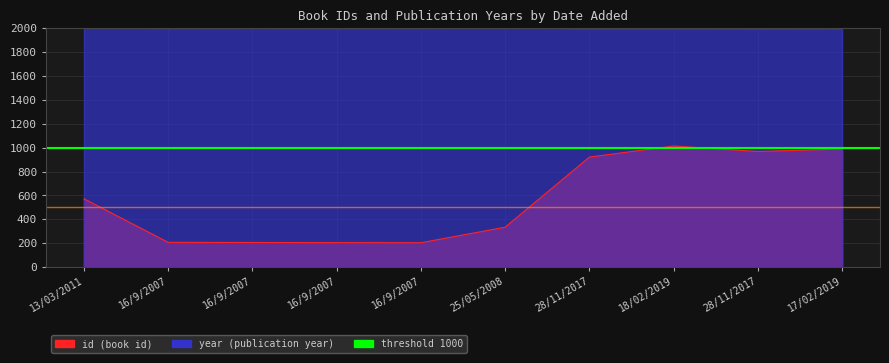

What is the difference between the year values at 16/9/2007 and 16/9/2007?

2